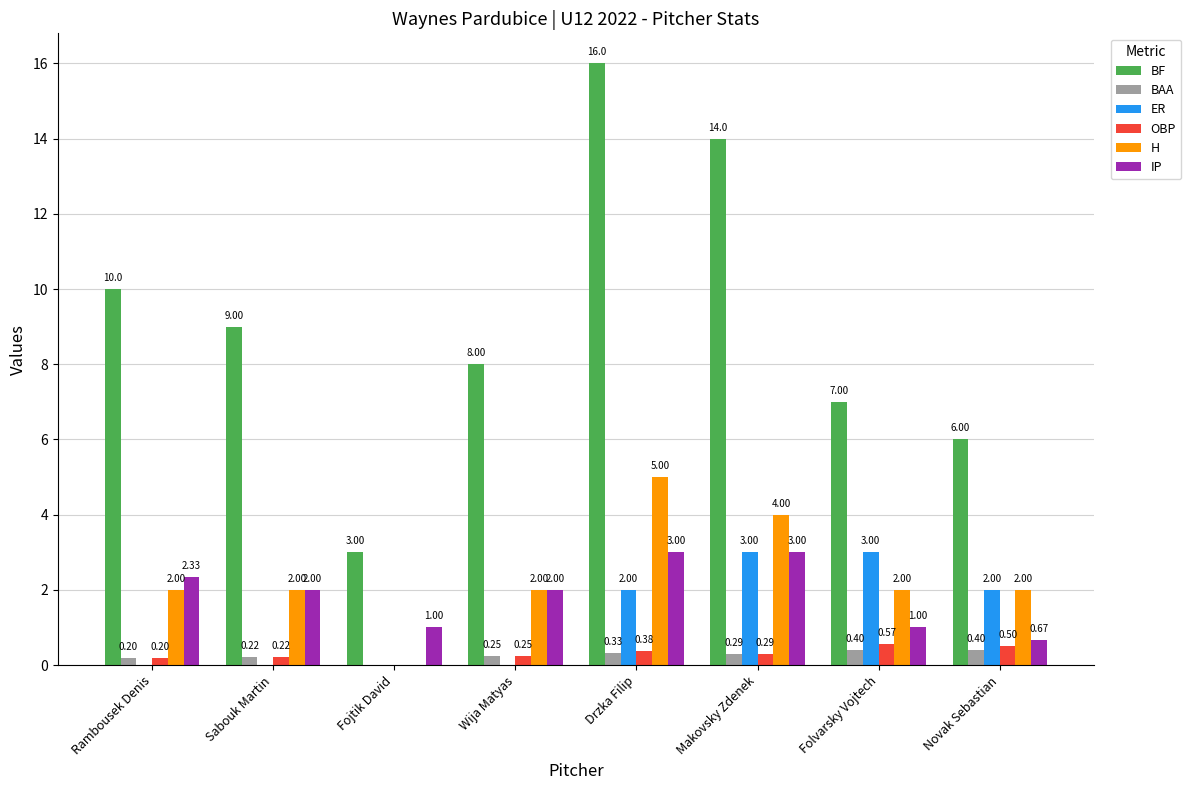

At which label is BAA closest to 0?

Fojtik David